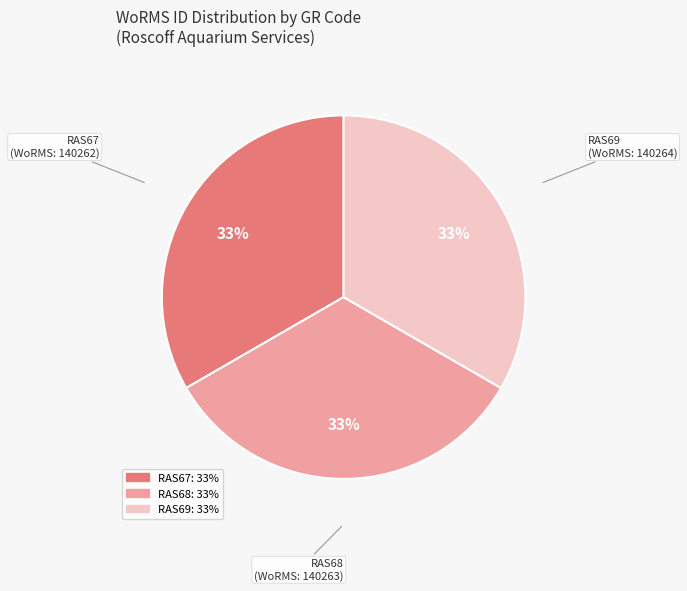

Combined, do RAS69 and RAS67 account for over 50%?

Yes